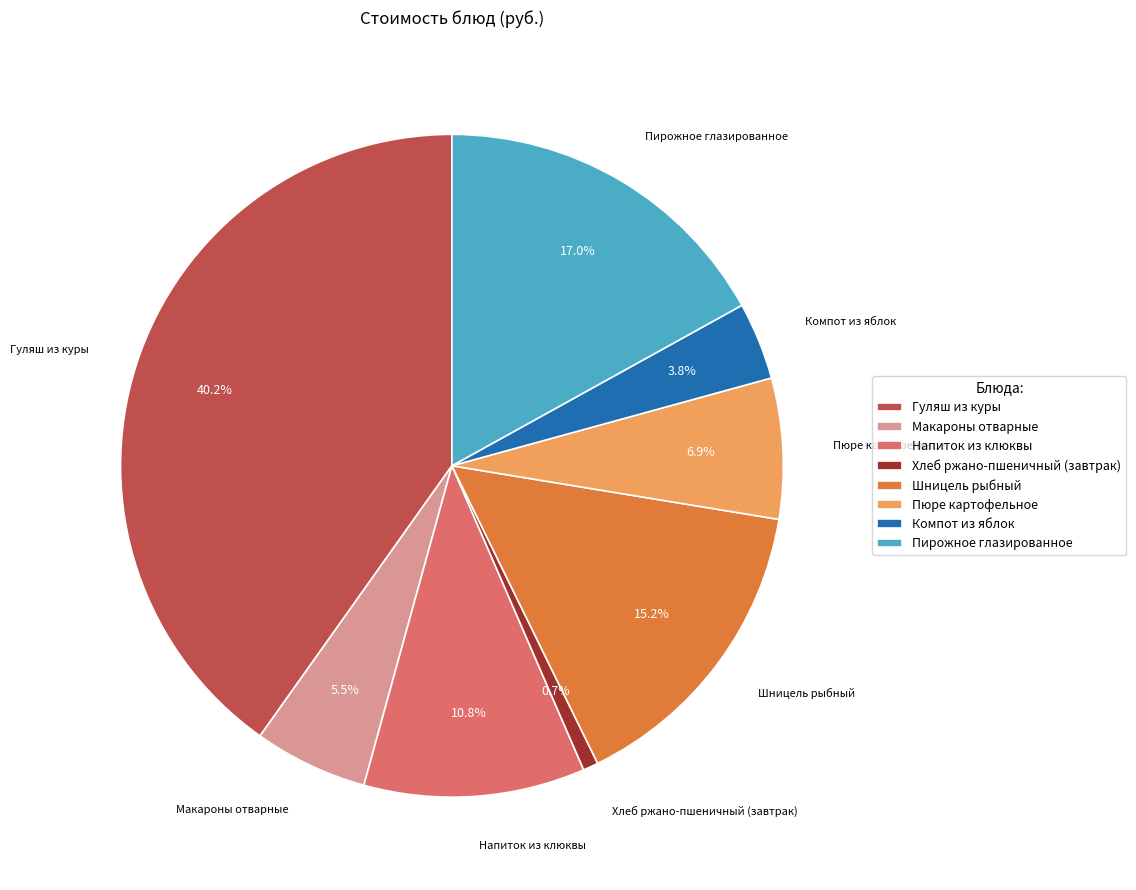

Rank the categories by value from lowest to highest.

Хлеб ржано-пшеничный (завтрак), Компот из яблок, Макароны отварные, Пюре картофельное, Напиток из клюквы, Шницель рыбный, Пирожное глазированное, Гуляш из куры